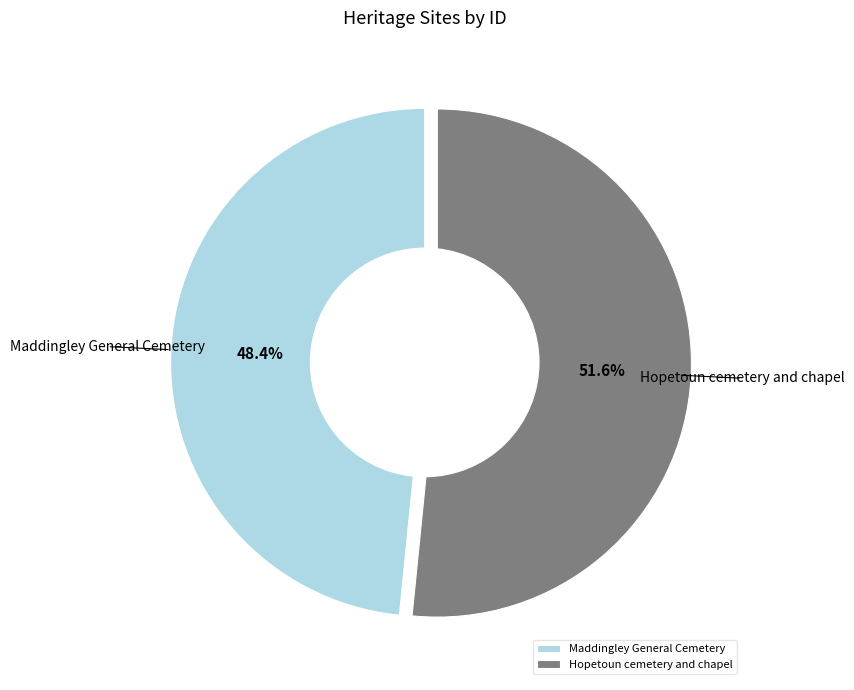

Rank the categories by value from lowest to highest.

Maddingley General Cemetery, Hopetoun cemetery and chapel